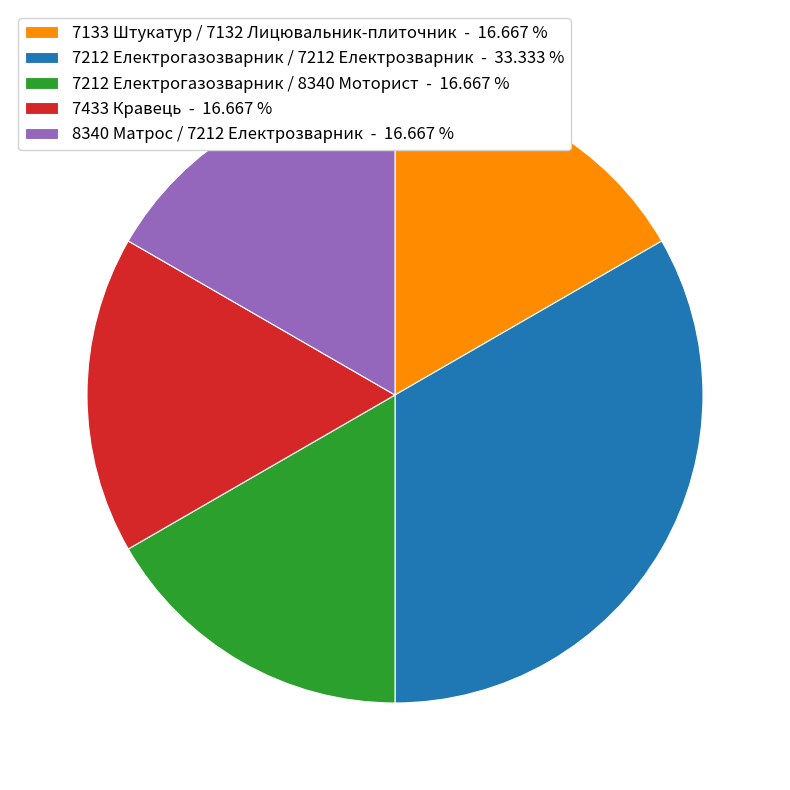

Combined, do 7133 Штукатур / 7132 Лицювальник-плиточник - 16.667 % and 7433 Кравець - 16.667 % account for over 50%?

No